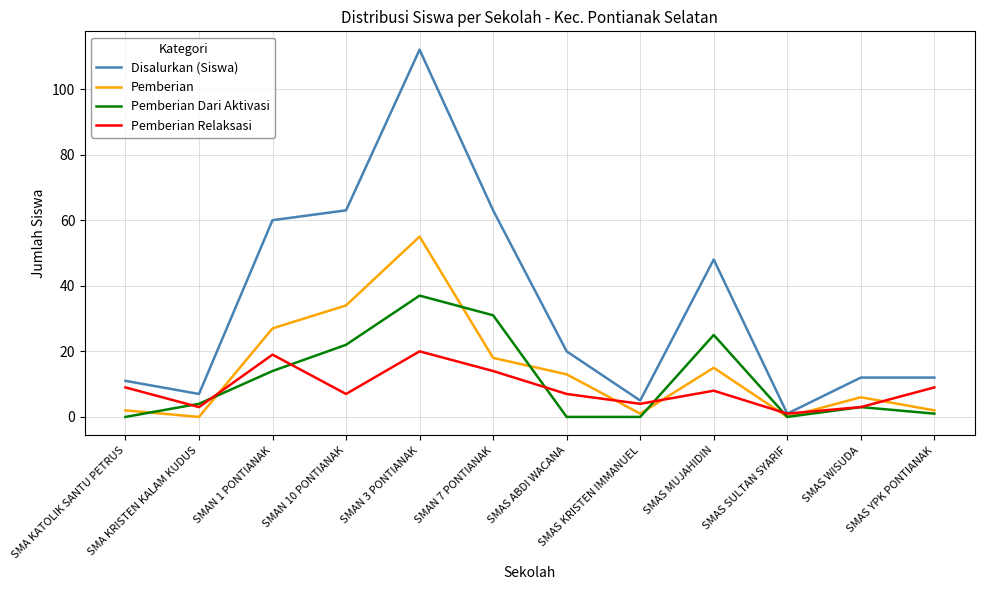

What is the total value across all series at SMAS MUJAHIDIN?

96